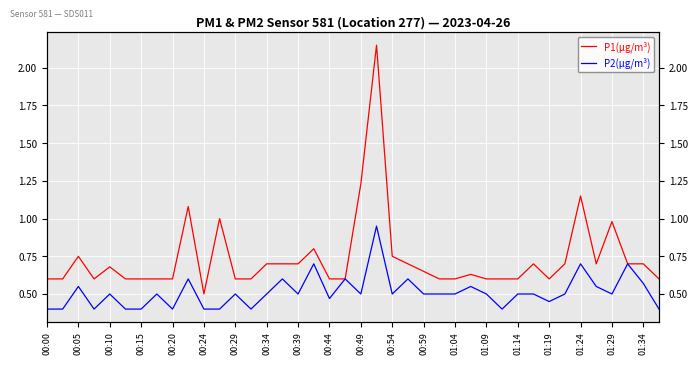

List the series in order of their overall mean, highest first.

P1(µg/m³), P2(µg/m³)